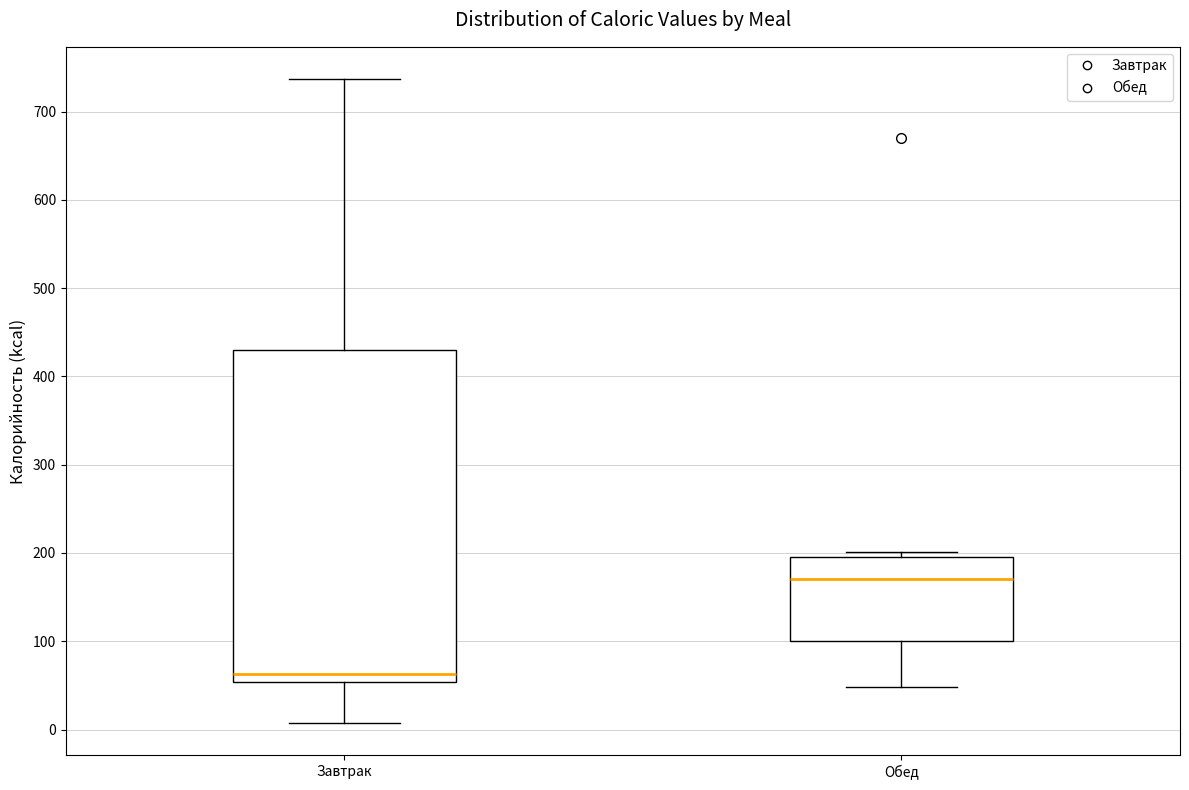

Reading left to right, transcribe this box plot: for each box, give where its median line is, the range the box spans, and where its two whiskers end, as read against the y-axis. The values are not printed on the chart, so give them approximately, as read against the axis.

Завтрак: median 60, box 50 to 430, whiskers 10 to 740
Обед: median 170, box 100 to 200, whiskers 50 to 200 (just above the box's upper edge)